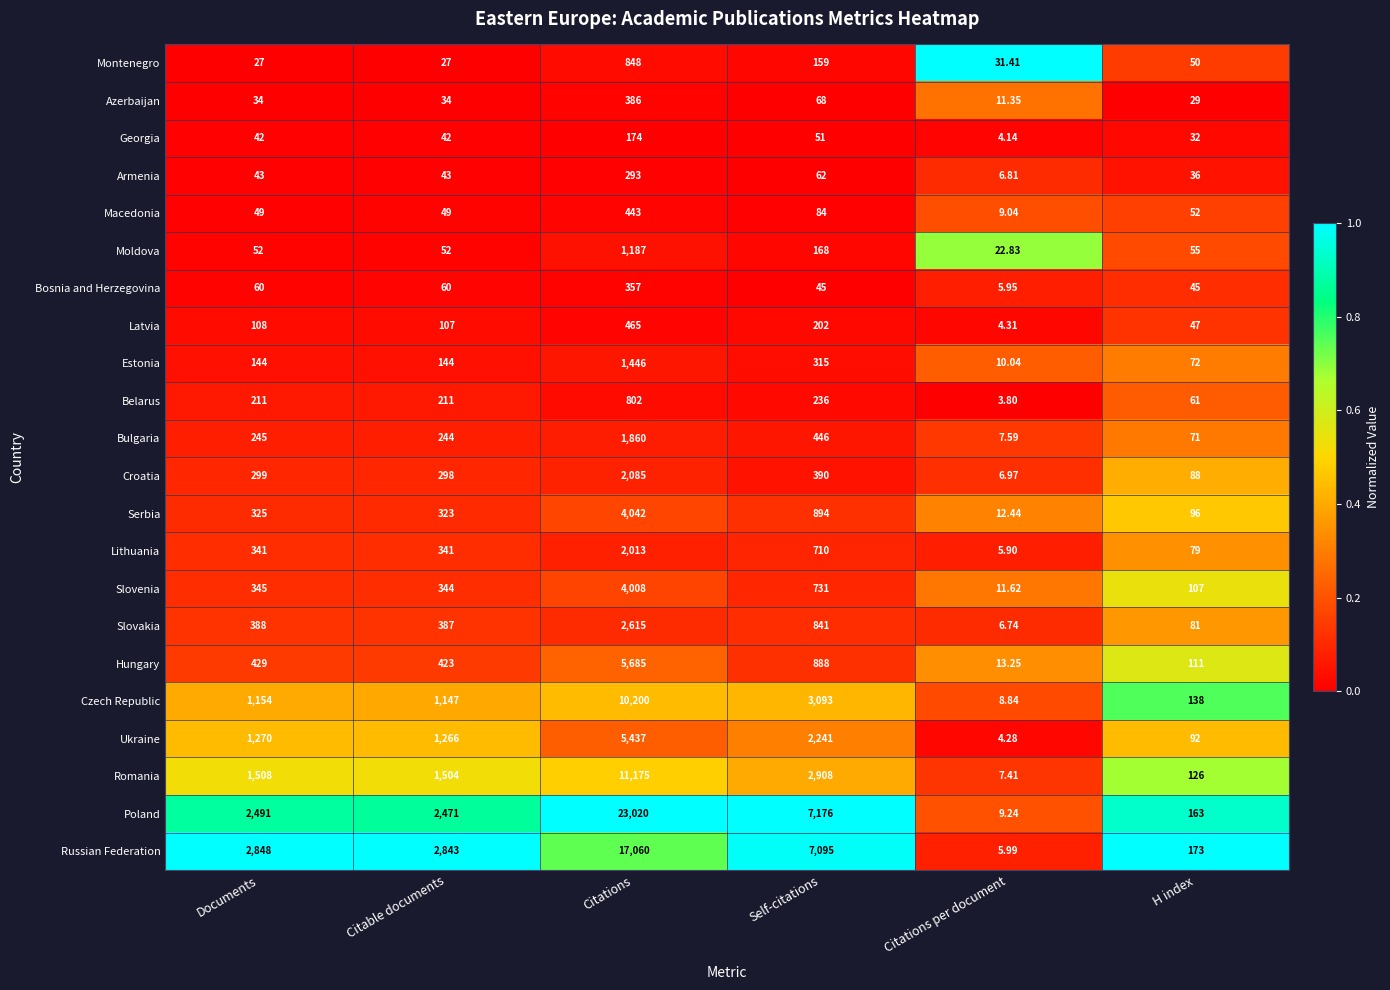

Count the number of categories in the chart.

6